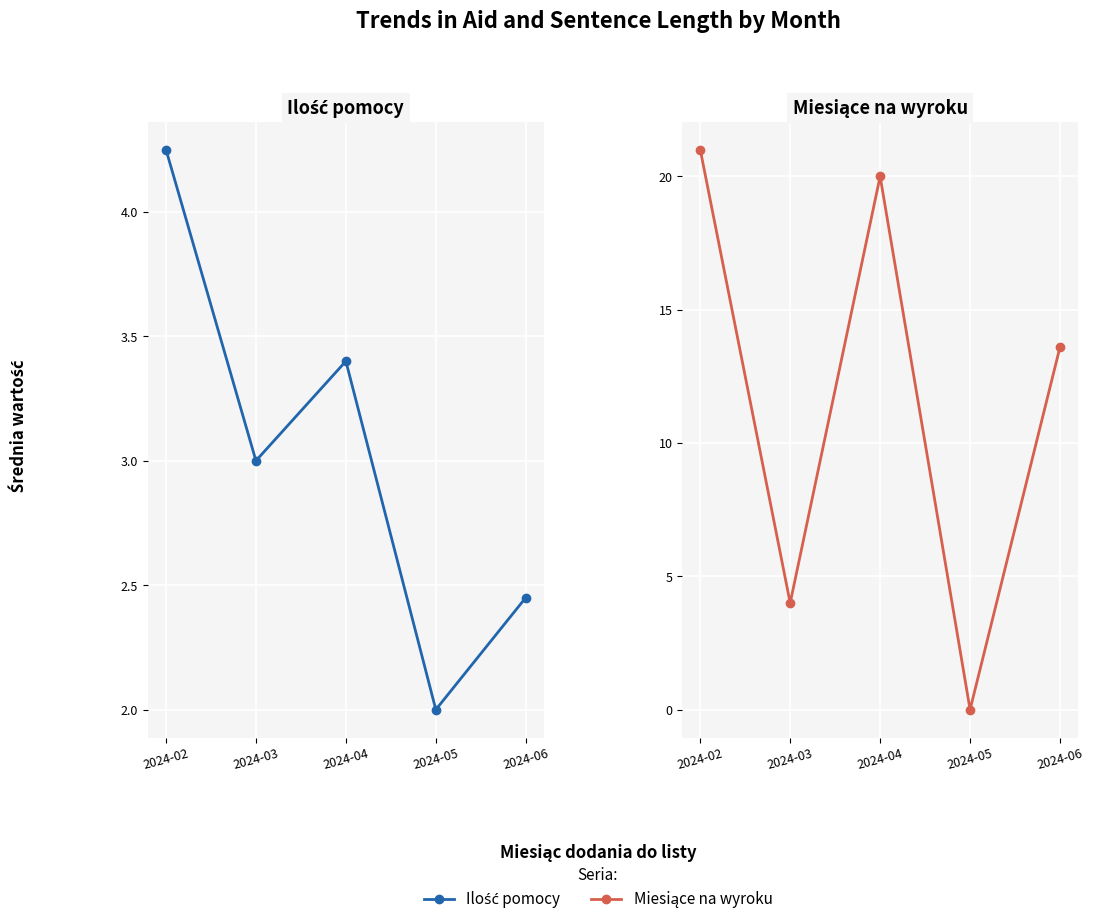

True or false: Miesiące na wyroku and Ilość pomocy cross at least once.

True